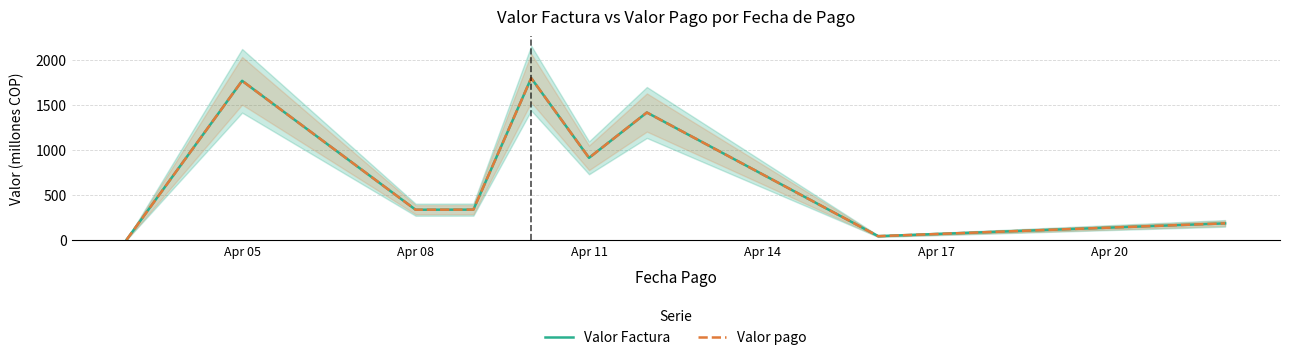

How many interior local peaks does the Valor pago series have?

3